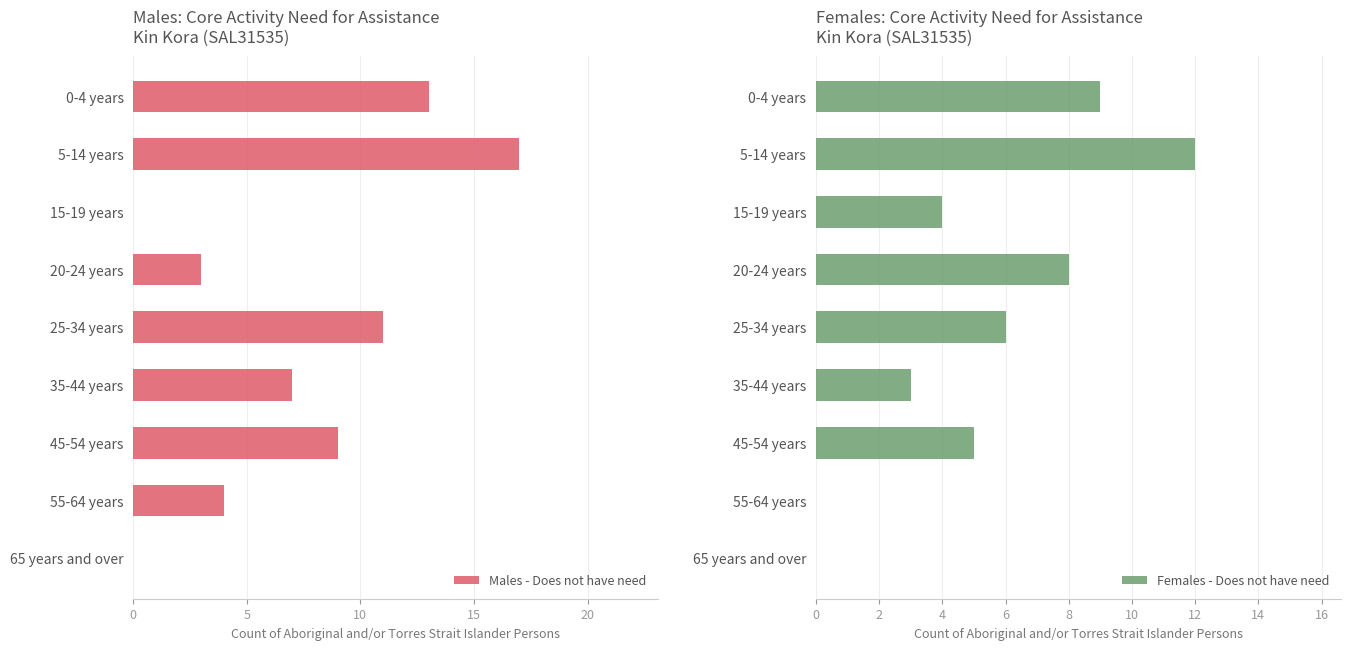

What value does the Males - Does not have need series have at 35-44 years, to the nearest 10?

10